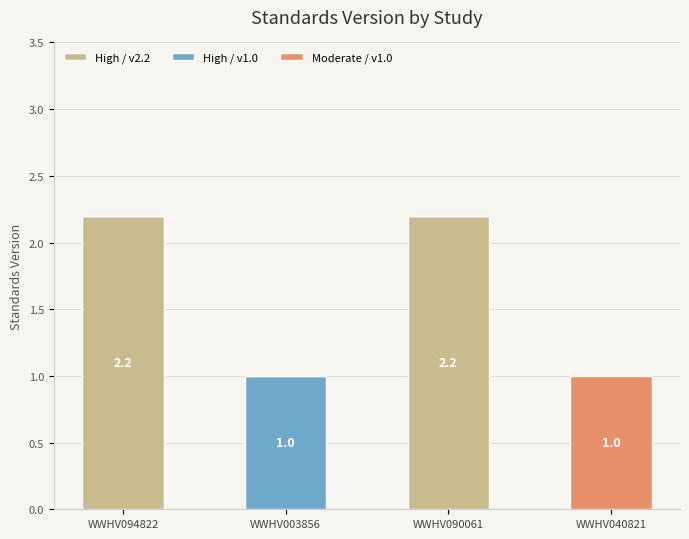

What is the maximum value for High / v2.2?

2.2